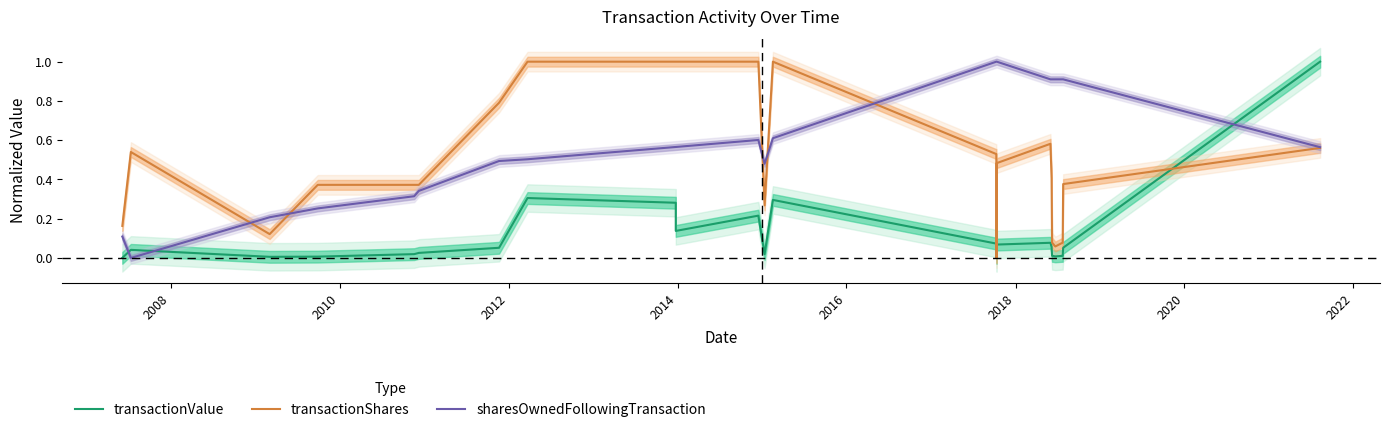

Is this an area chart (filled region under the line)?

No